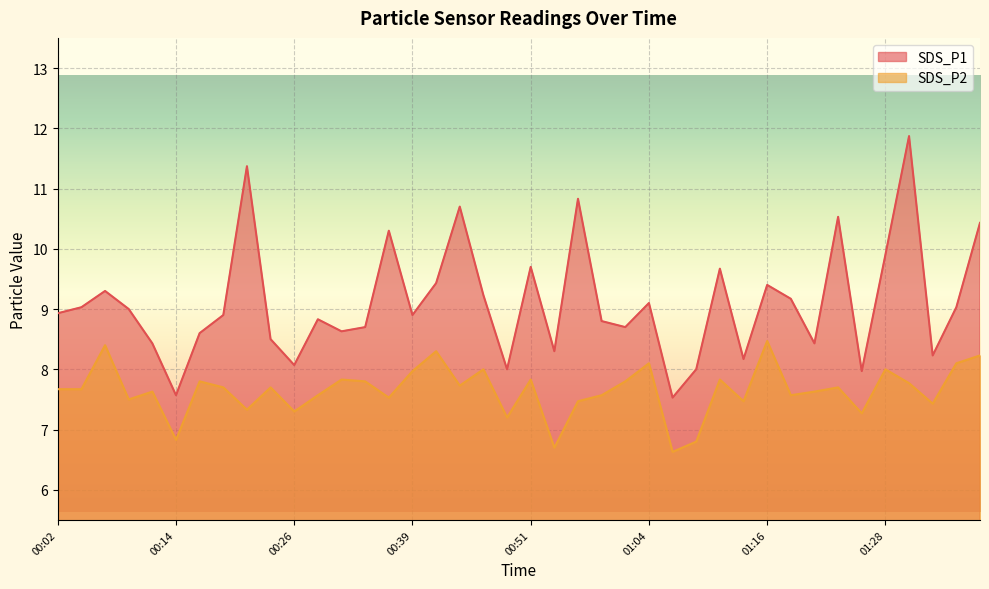

What is the sum of all SDS_P2 values?

305.8